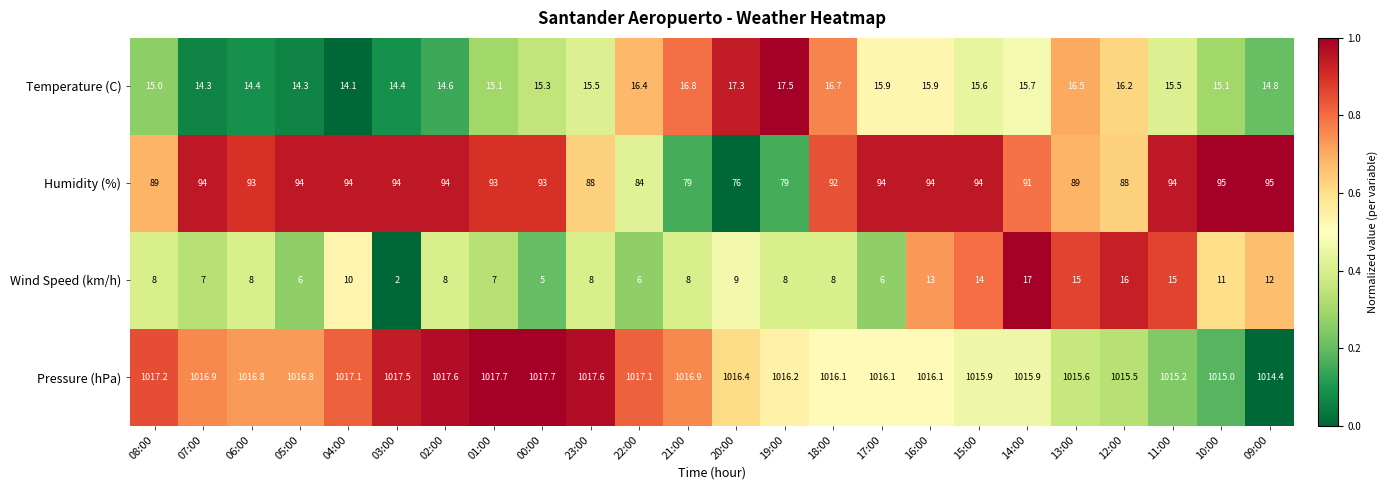

What is the total value across all series at 16:00?

1139.0